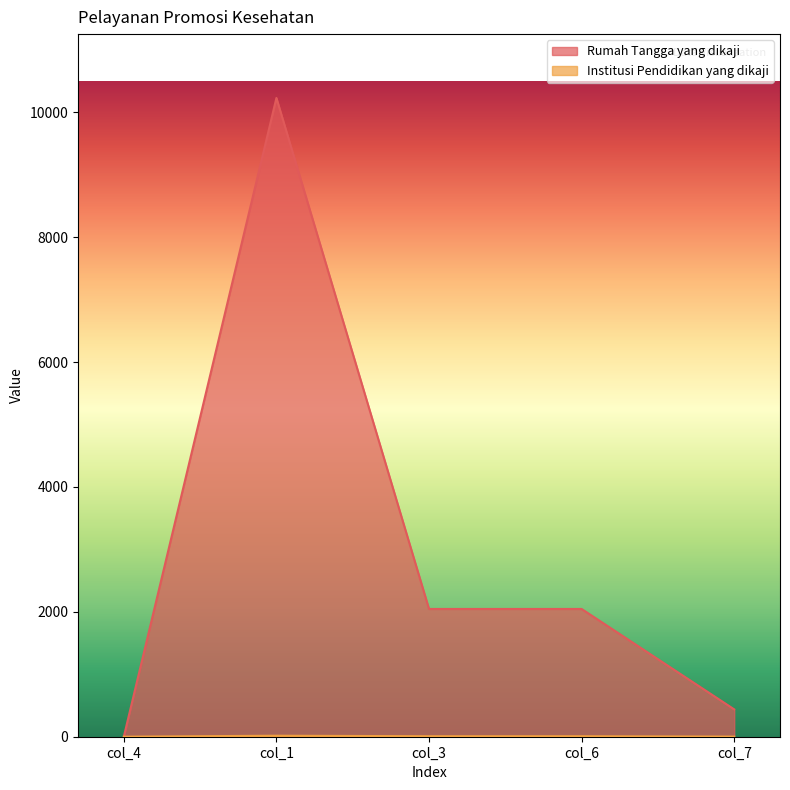

How many lines are shown in the chart?

2